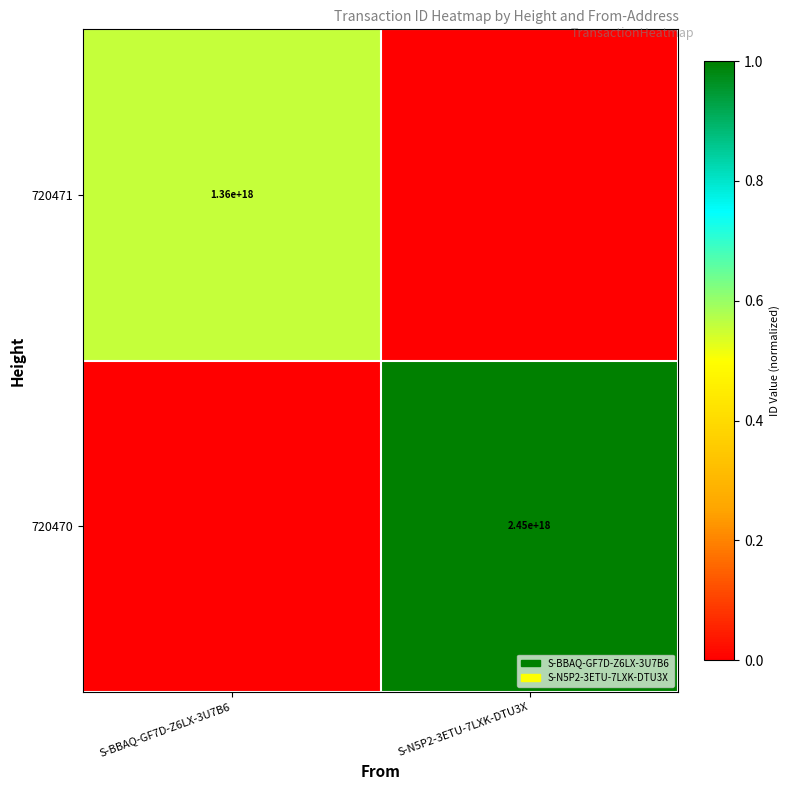

Is it true that 720471 equals 1360000000000000000 at S-BBAQ-GF7D-Z6LX-3U7B6?

True